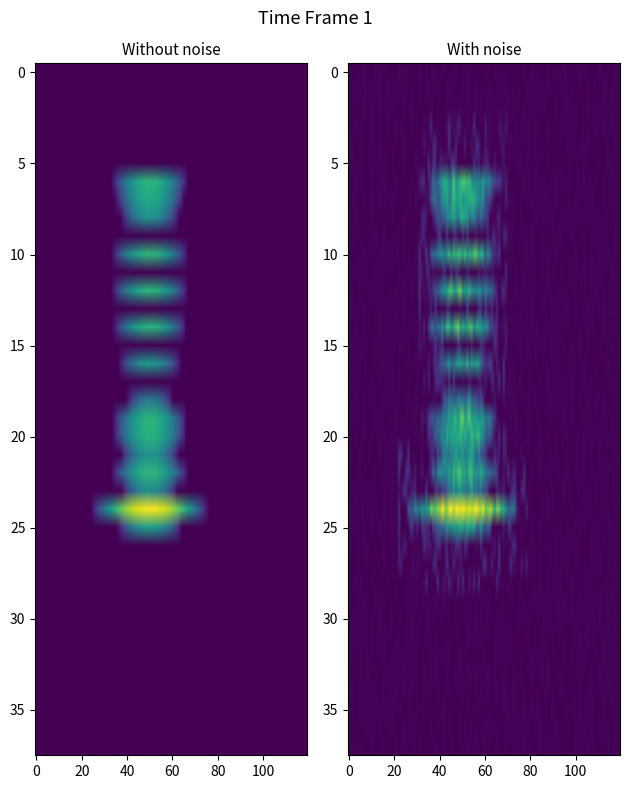

Rank the categories by 5 value from lowest to highest.

0, 1, 2, 3, 4, 5, 6, 8, 9, 10, 11, 12, 13, 14, 15, 16, 17, 18, 19, 20, 21, 22, 23, 24, 25, 26, 27, 28, 29, 7